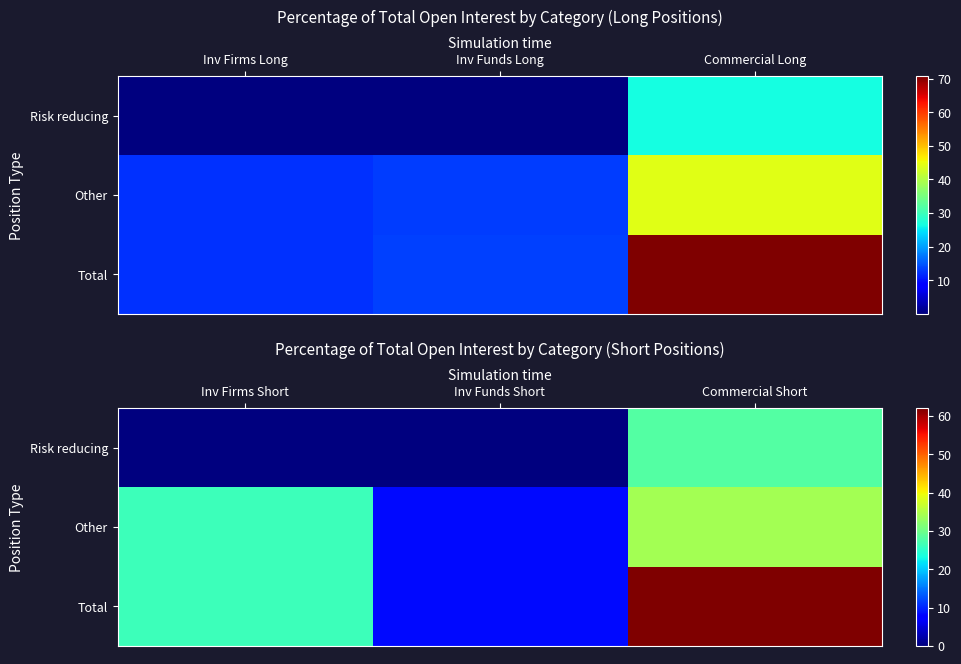

Which category has the lowest value across all series?

Inv Firms Short